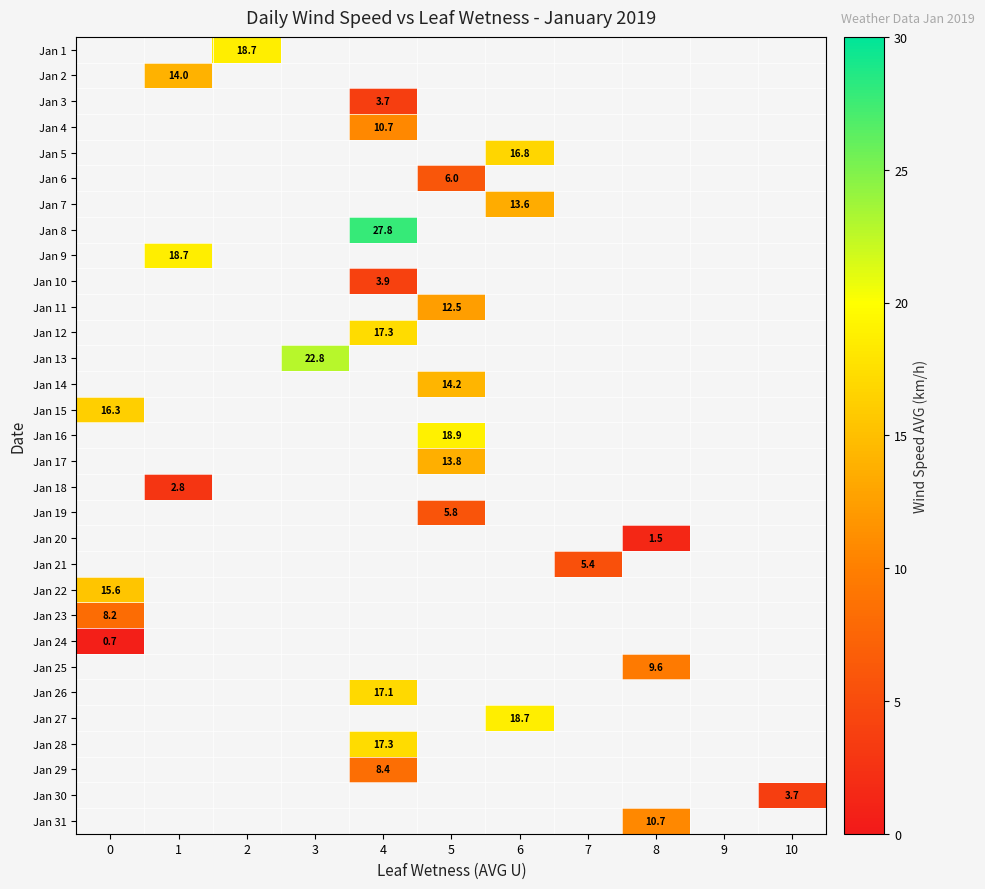

What is the smallest value displayed?

0.7